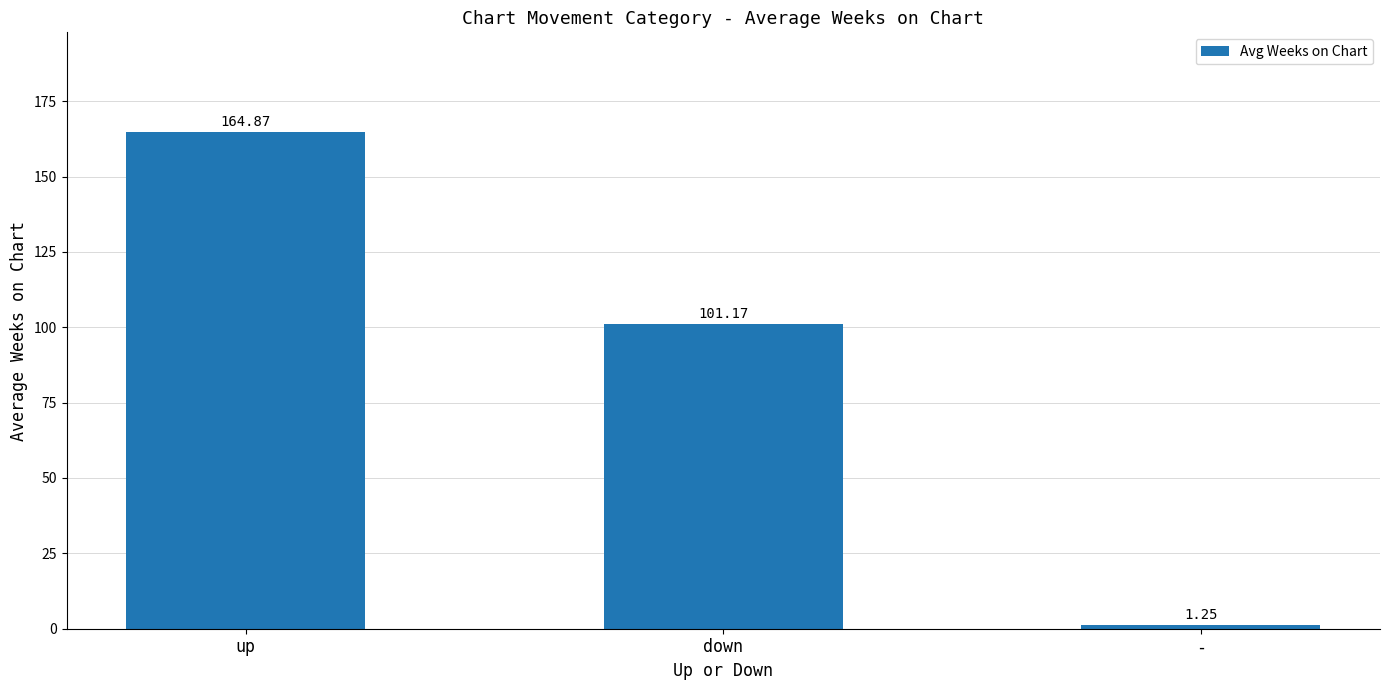

The chart shows a value of 86.2 at up. True or false?

False